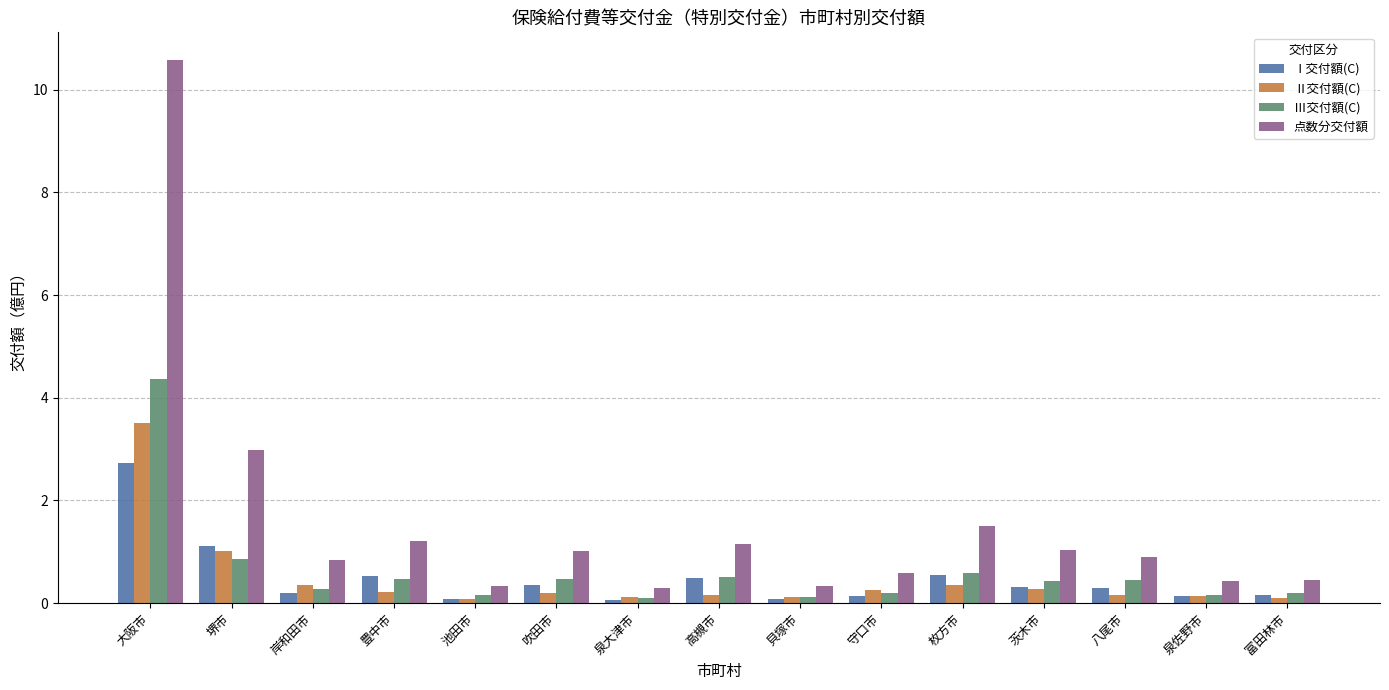

List the series in order of their peak value, lowest first.

Ⅰ交付額(C), Ⅱ交付額(C), Ⅲ交付額(C), 点数分交付額